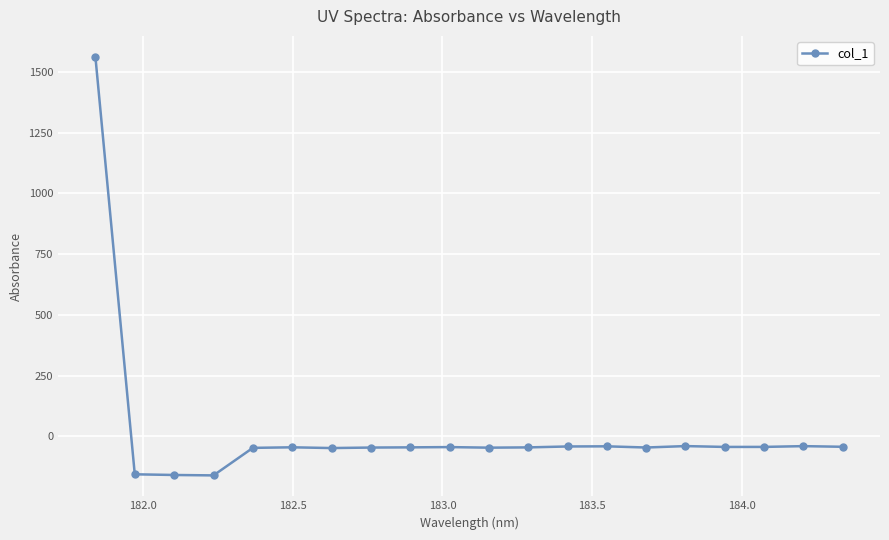

What is the average value?

18.4